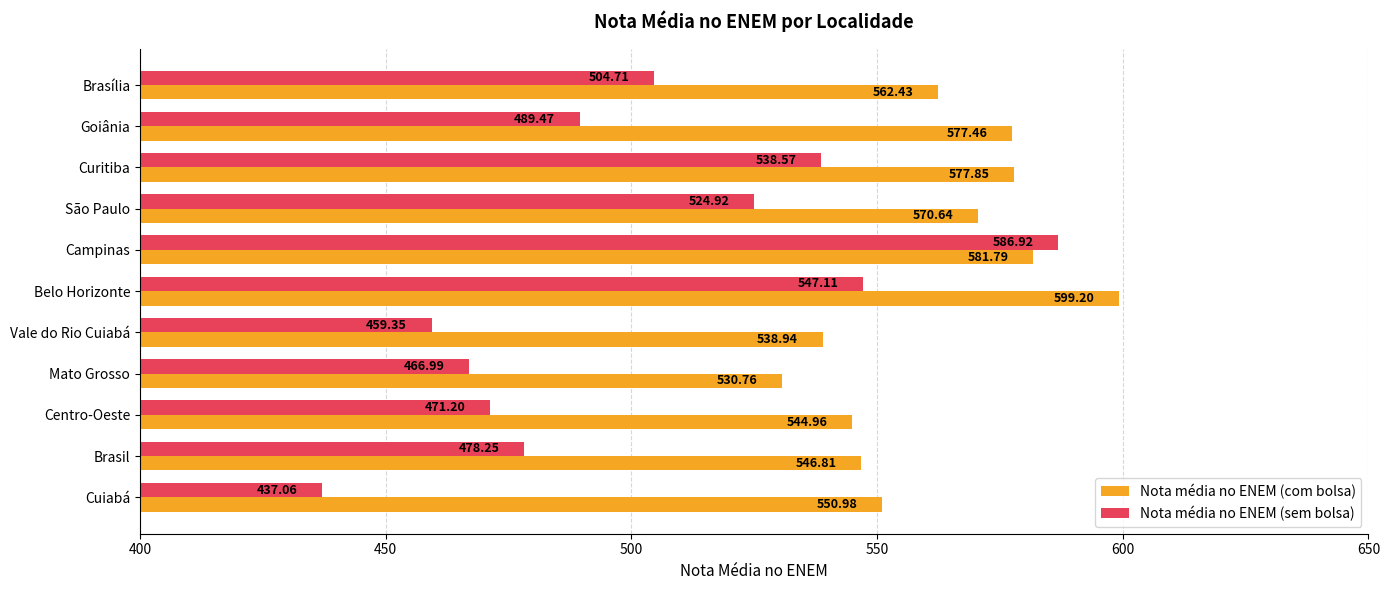

Between Campinas and Goiânia, which series saw the biggest shift?

Nota média no ENEM (sem bolsa)